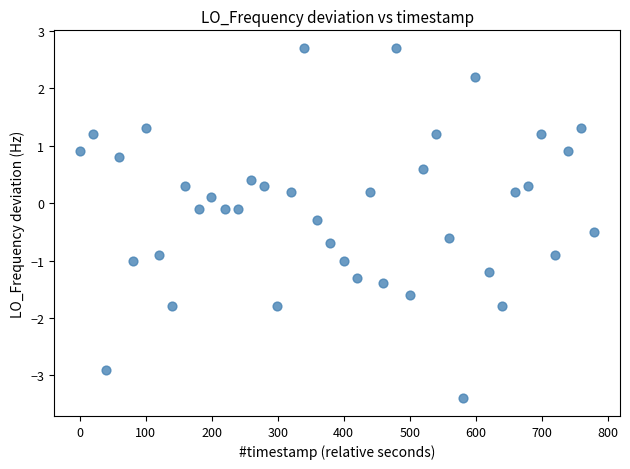

What is the range of X values (max minus min)?

779.6